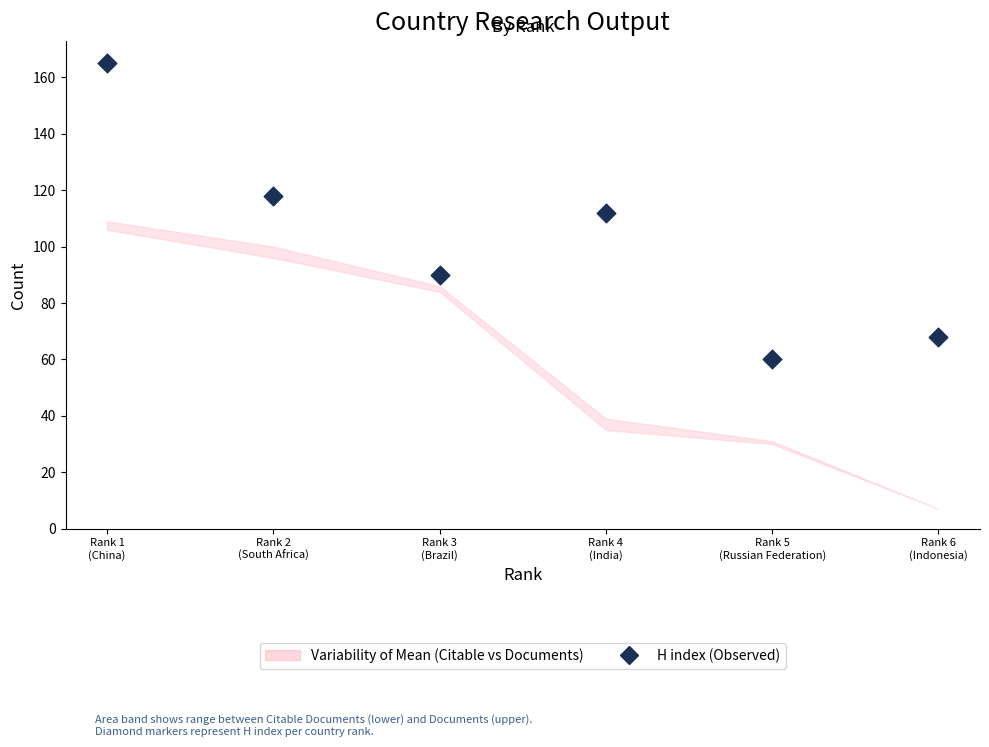

What is the range of Y values (max minus min)?

105